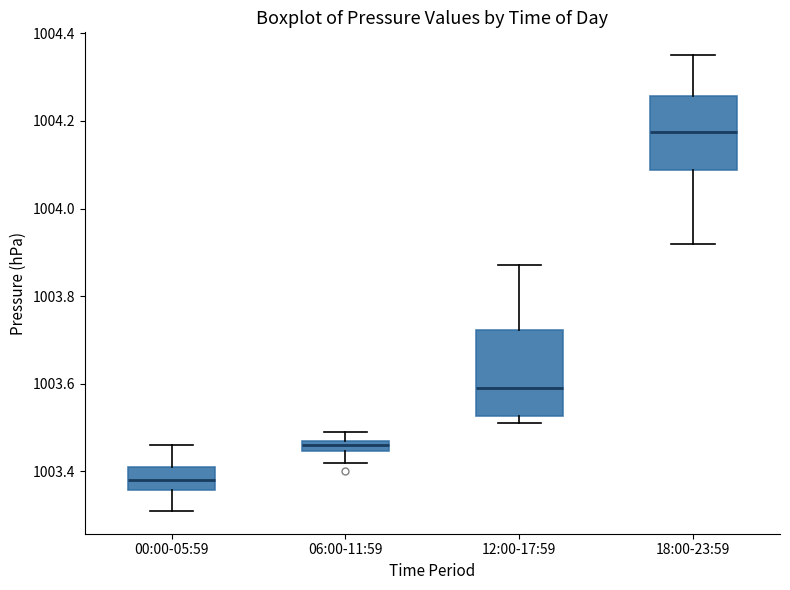

Comparing the boxes themselves (not the whiskers), which one is the tallest?

12:00-17:59